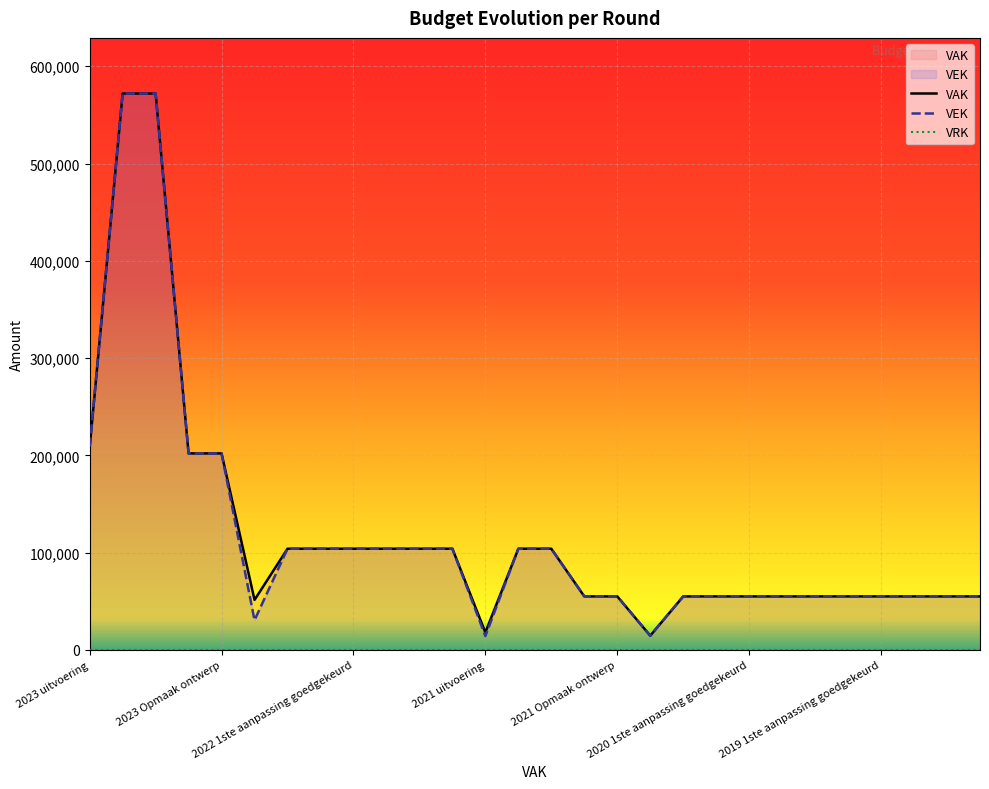

What is the lowest value of the VEK series?

14162